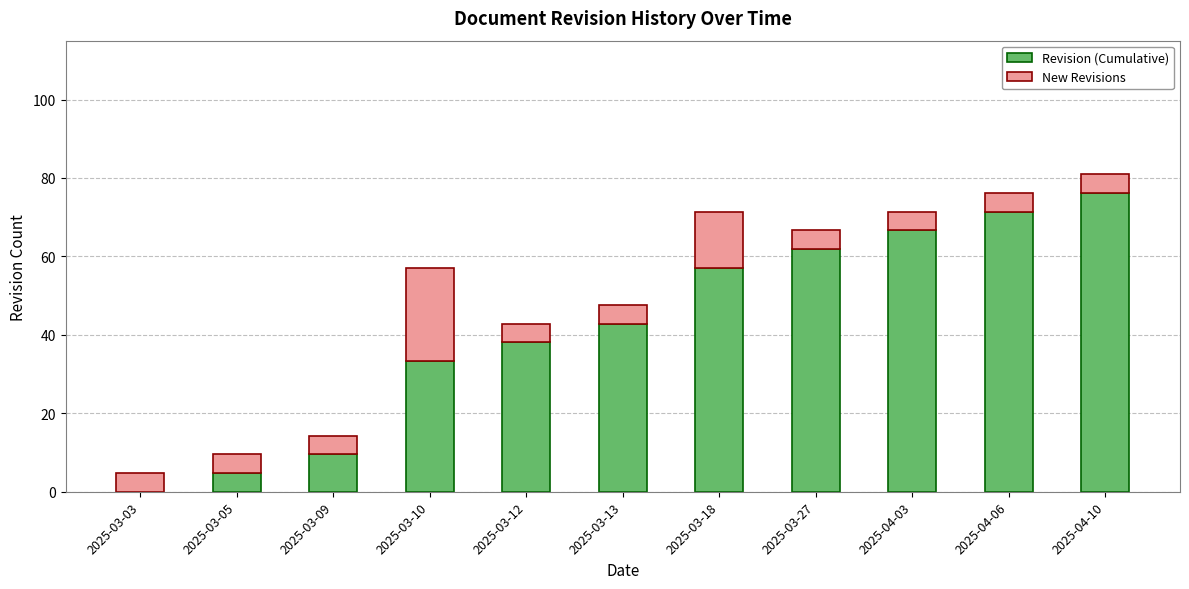

At which category is the sum across all series the highest?

2025-04-10